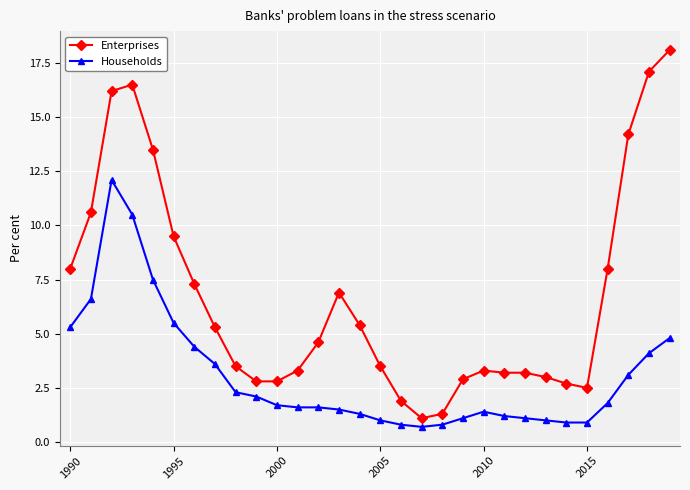

True or false: Households and Enterprises cross at least once.

False